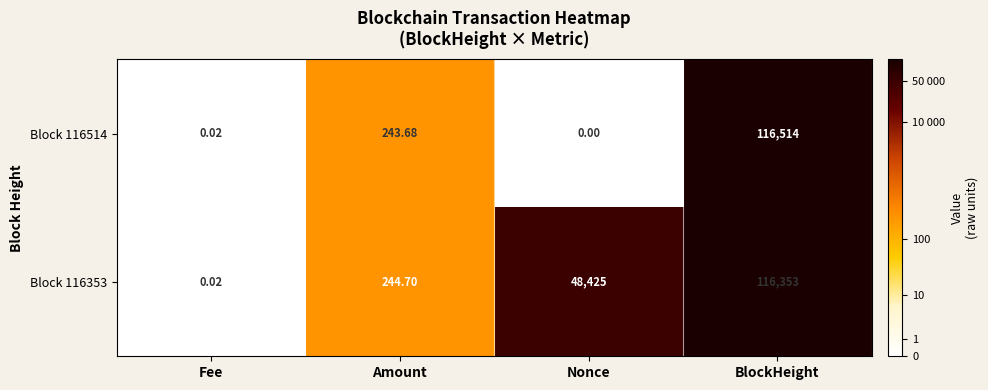

Rank the categories by Block 116353 value from highest to lowest.

BlockHeight, Nonce, Amount, Fee